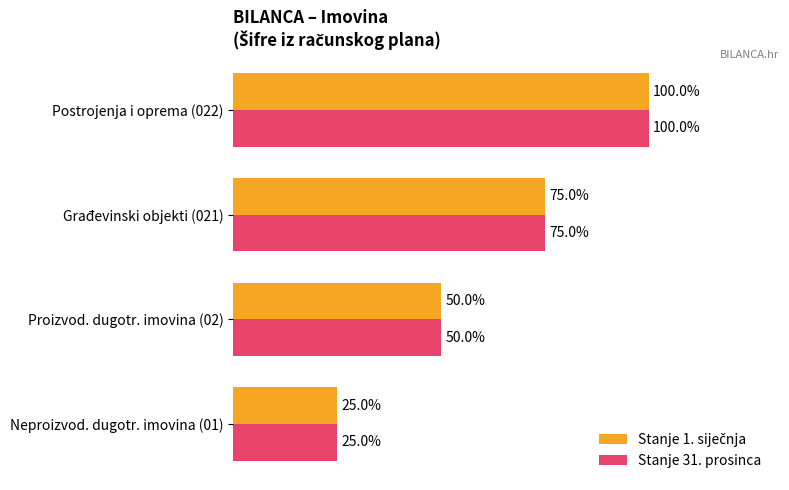

At which category does the chart reach its minimum across all series?

Neproizvod. dugotr. imovina (01)